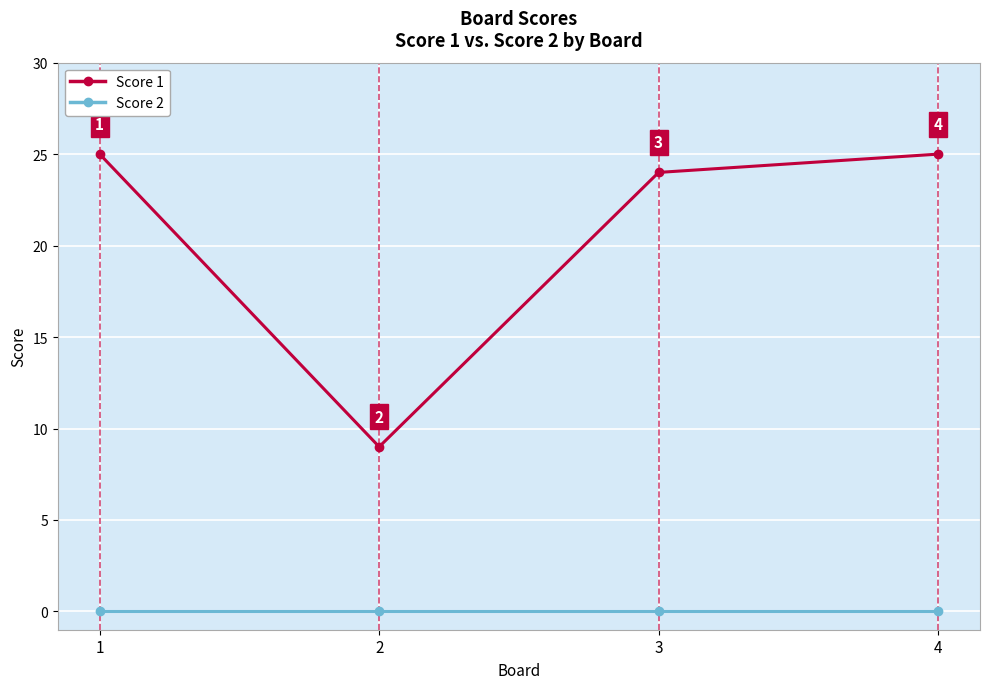

What is the difference between the maximum and minimum values in the Score 1 series?

16